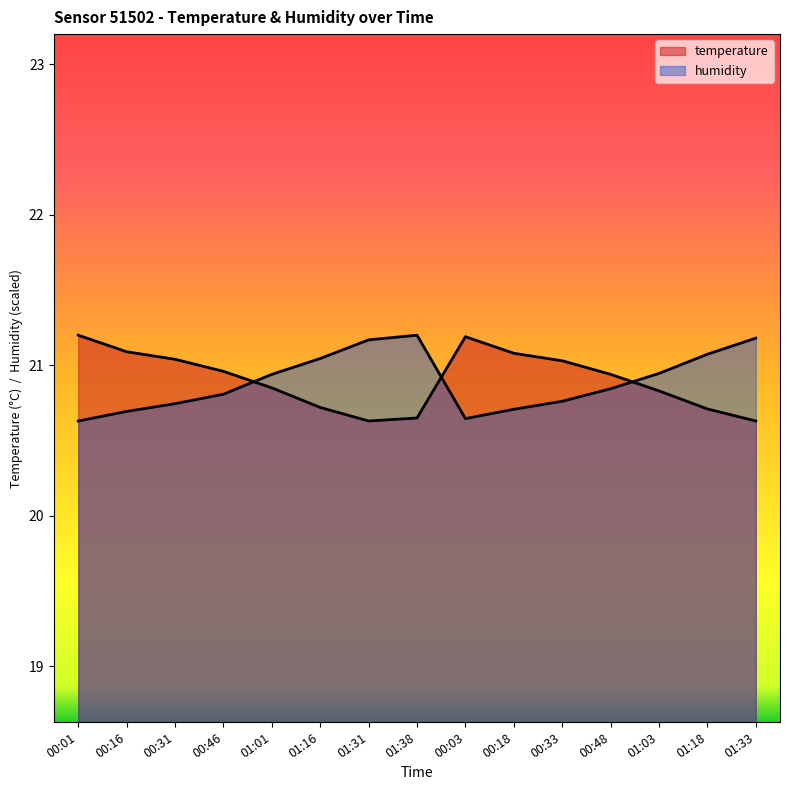

Rank the series at 00:18 from highest to lowest value.

temperature, humidity